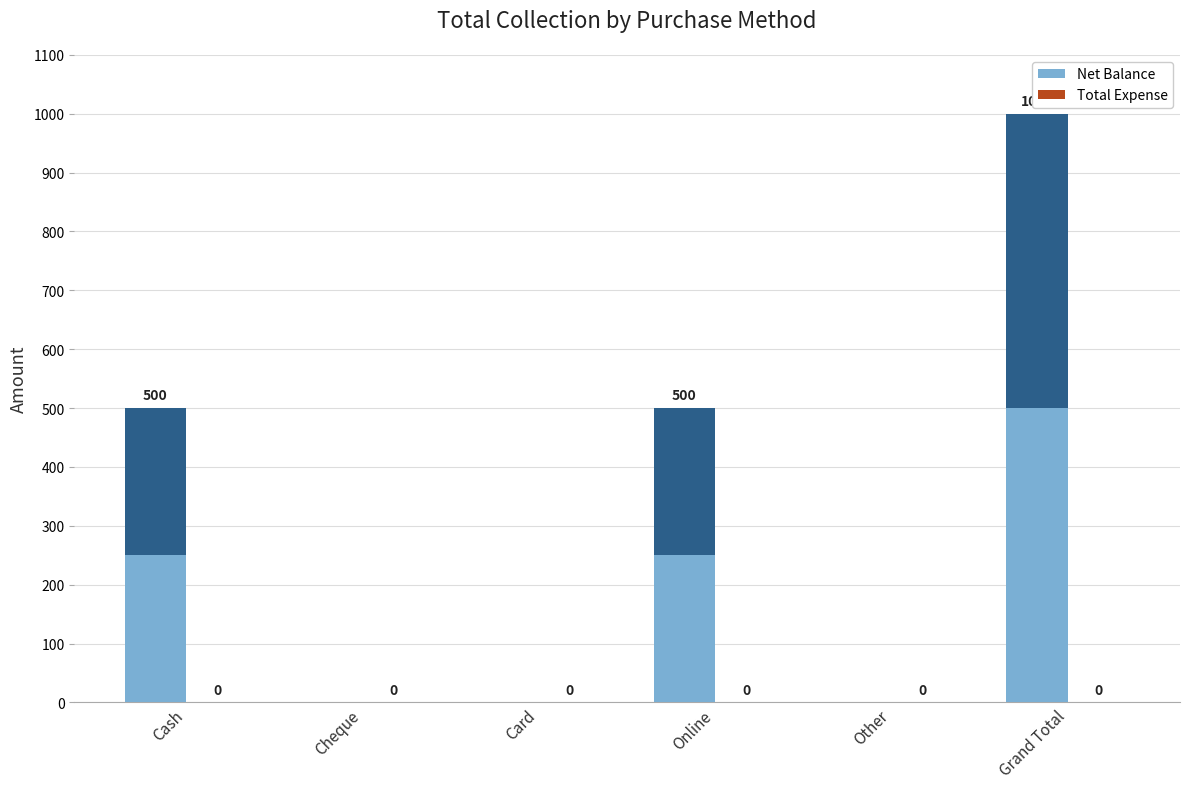

What position from the right is Card?

4